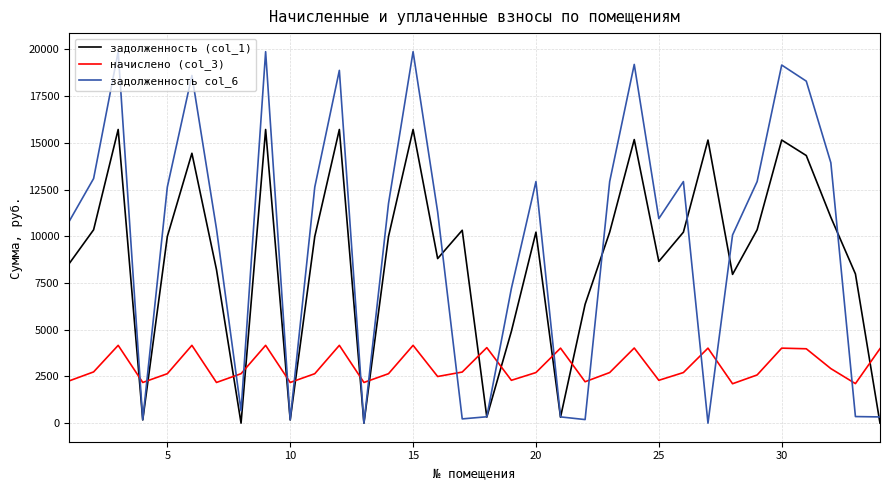

Which series has the widest spread of values?

задолженность col_6